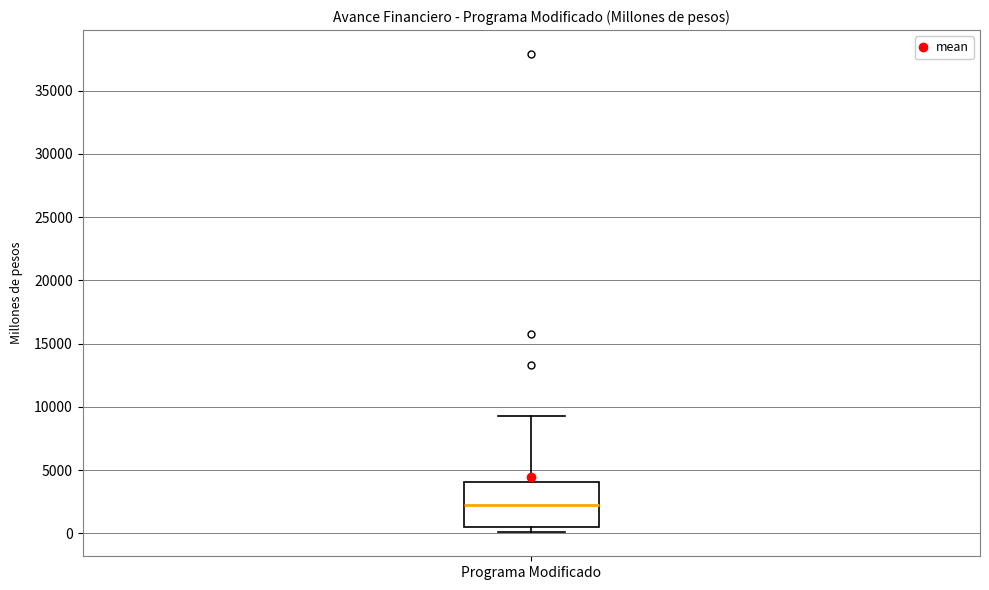

Transcribe this box plot: give where the median line is, the range the box spans, and where the two whiskers end, as read against the y-axis. The values are not printed on the chart, so give them approximately, as read against the axis.

median 2000, box 500 to 4000, whiskers 0 to 9500